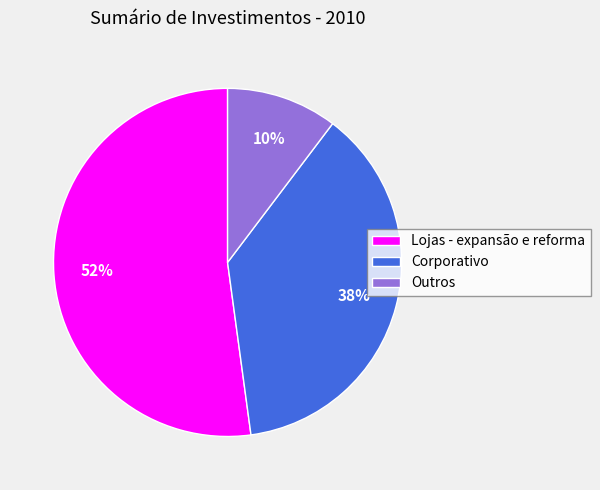

The Lojas - expansão e reforma slice represents 52% of the pie. True or false?

True